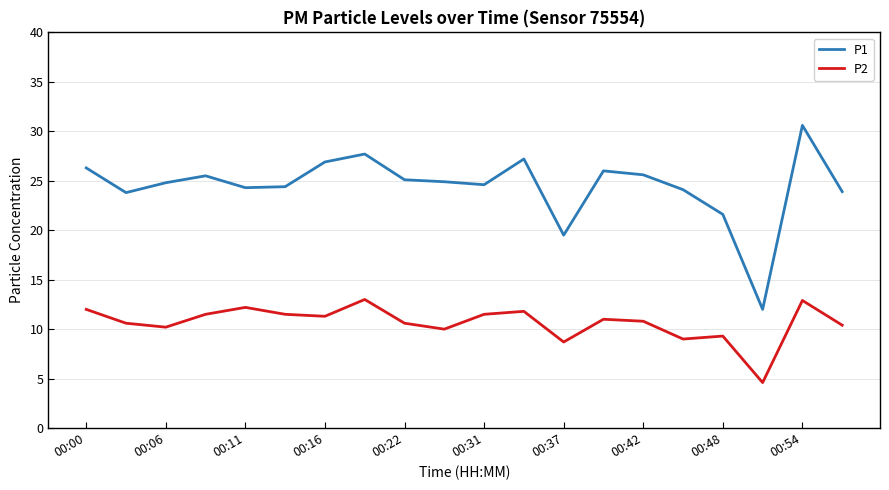

What is the smallest value displayed?

4.6